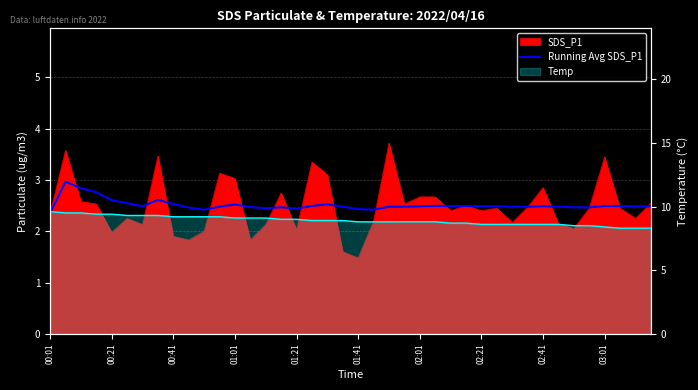

The Running Avg SDS_P1 series shows 2.5 at 38. True or false?

True